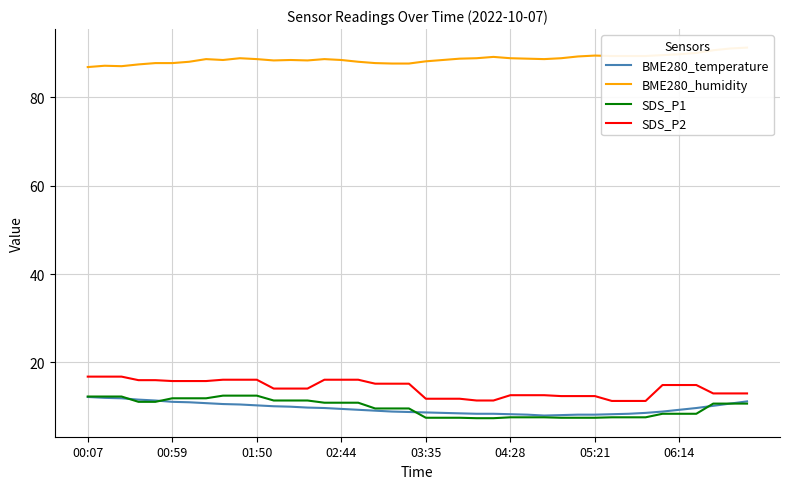

The SDS_P2 series shows 9.7 at 16. True or false?

False